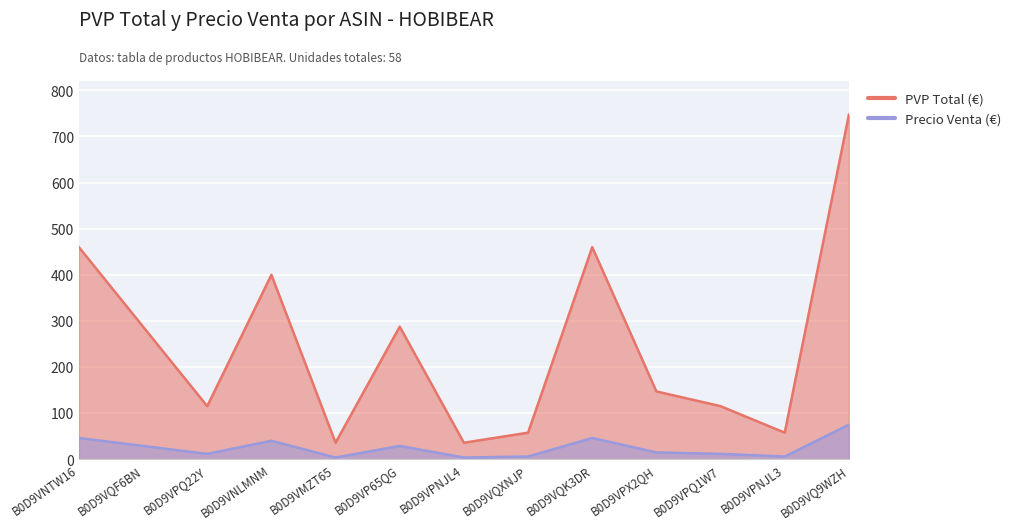

What is the value of the Precio Venta point at the 3rd from the left?

11.5